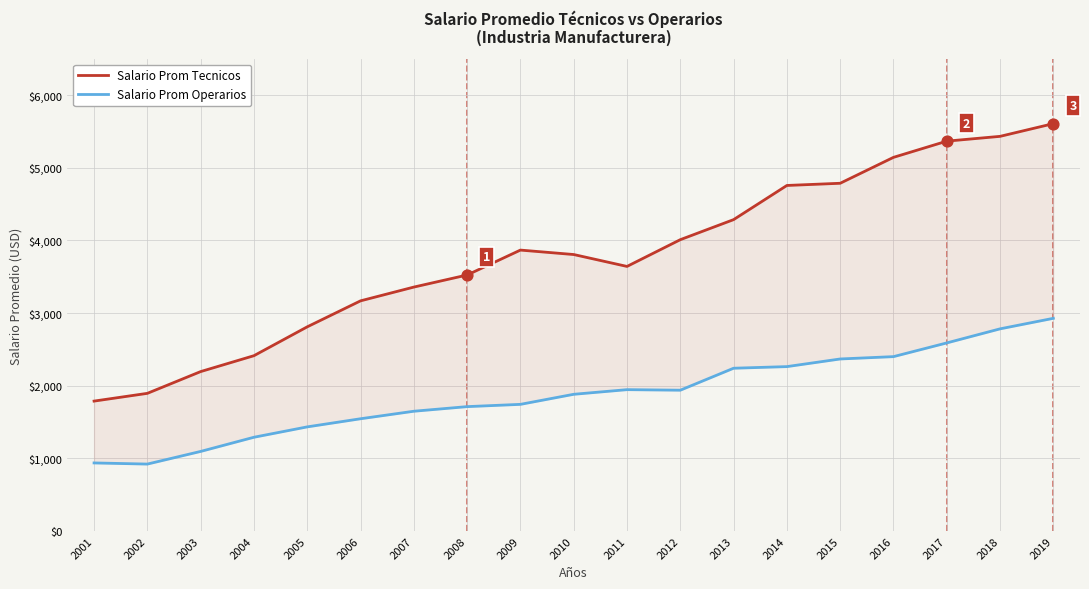

What is the total value across all series at 2009?

5610.9